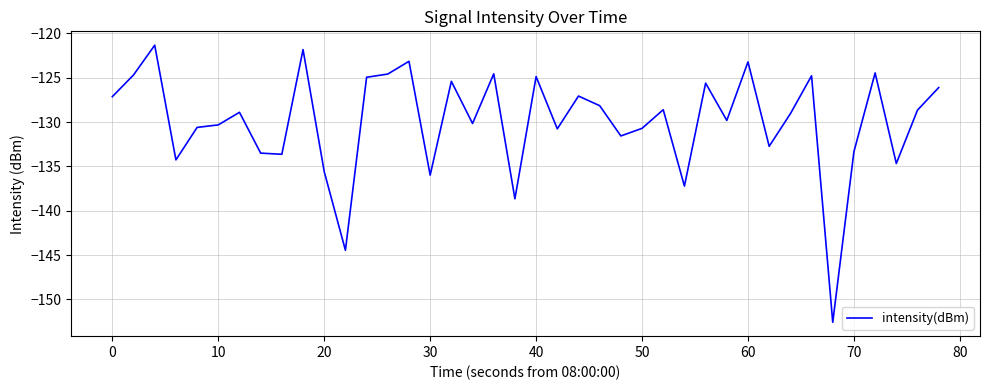

True or false: the data has more than 1 interior local peaks.

True